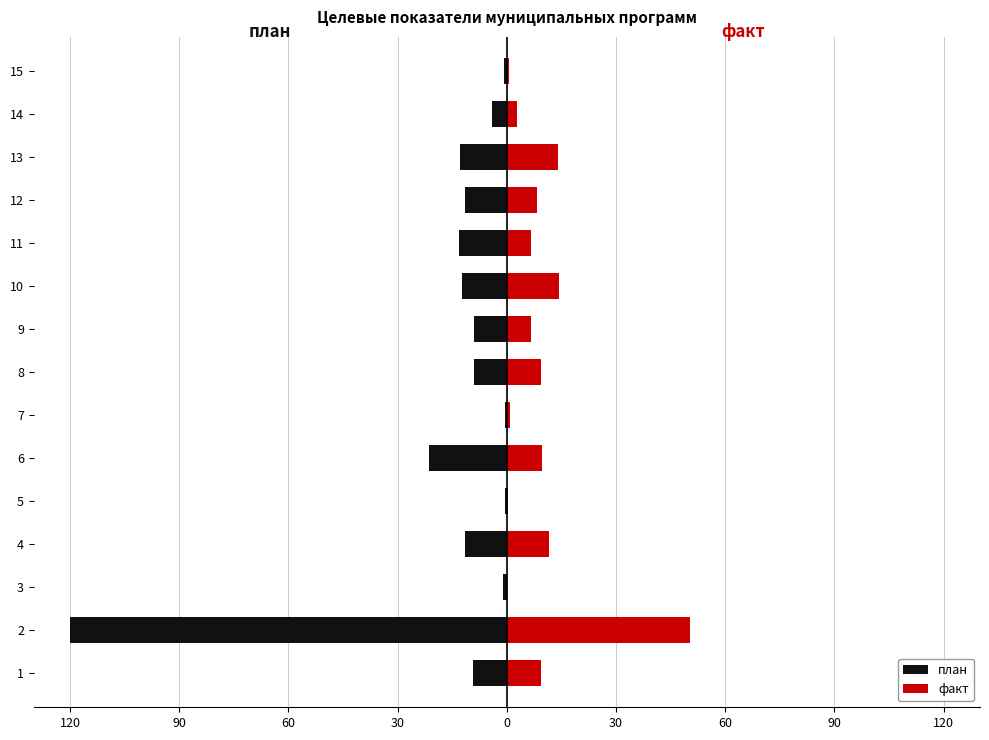

Which series has the largest range (max minus min)?

план